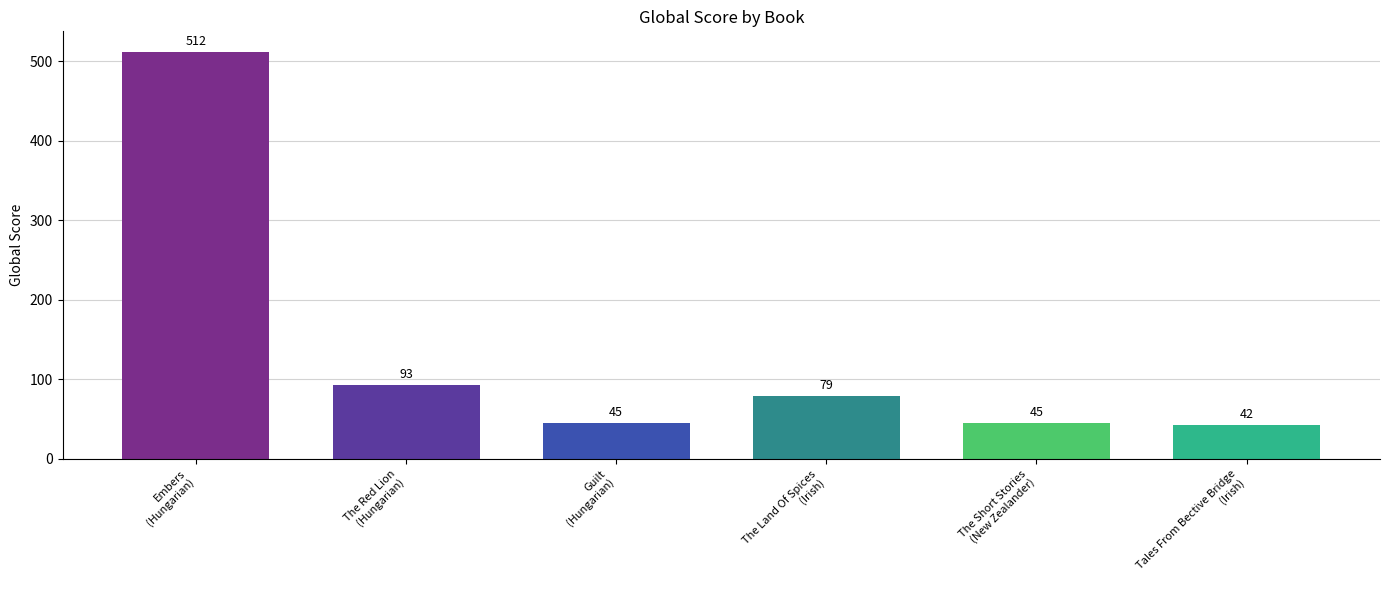

What is the value of the 5th bar from the left?

45